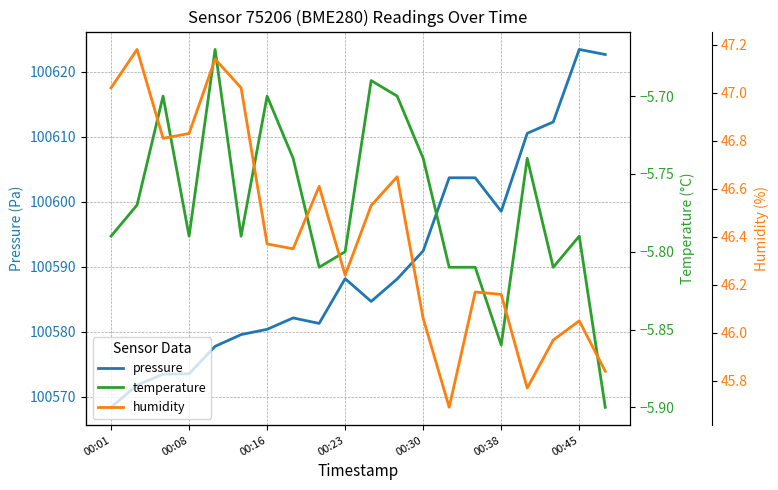

The value of pressure at 00:38 is 100598.5. True or false?

True